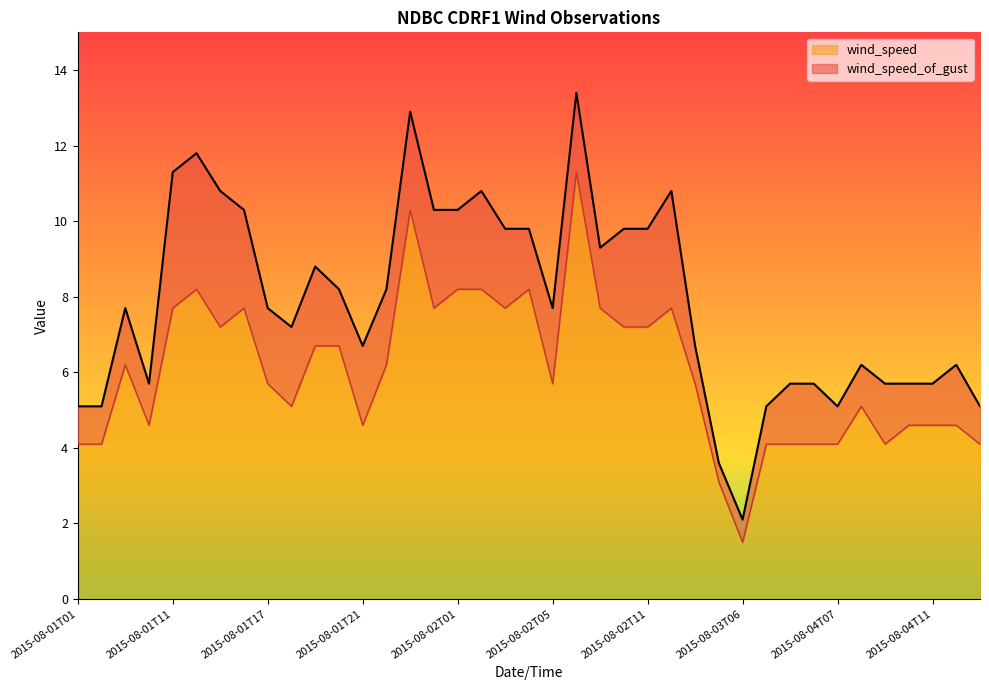

In wind_speed_of_gust, how many points are higher than both neighbors (excluding endpoints)?

9